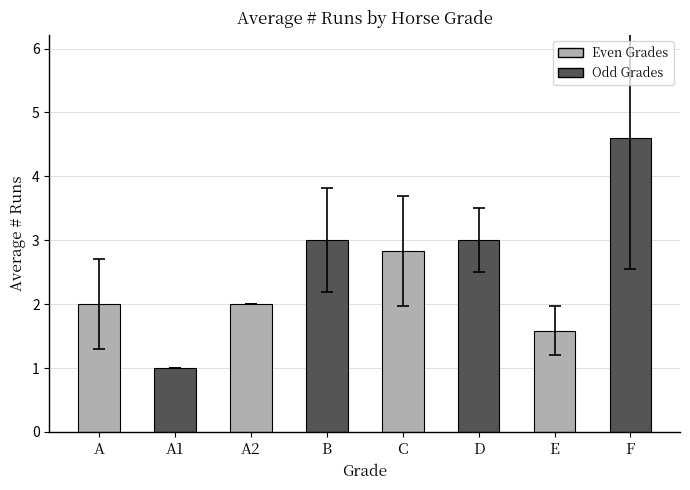

What is the difference between the maximum and second lowest values?

3.0